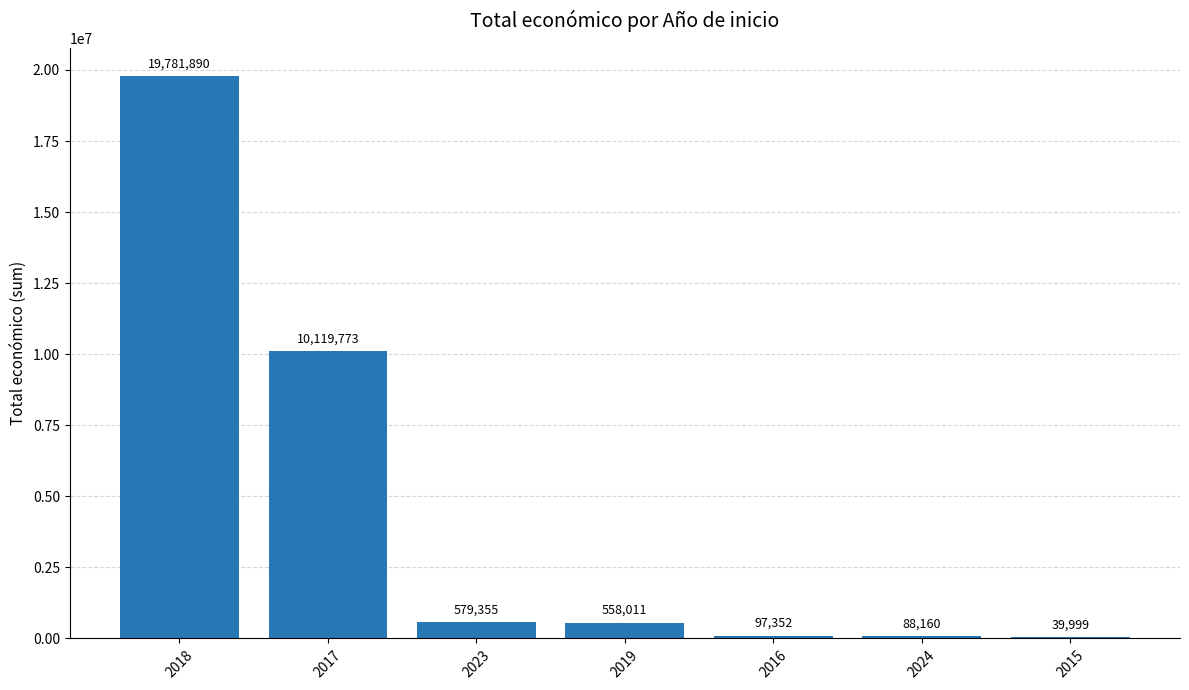

The value at 2015 is 39999. True or false?

True